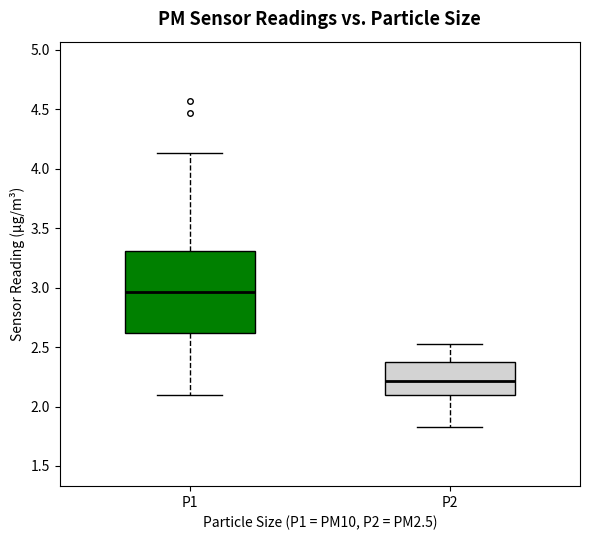

Which box's median line is the lowest?

P2